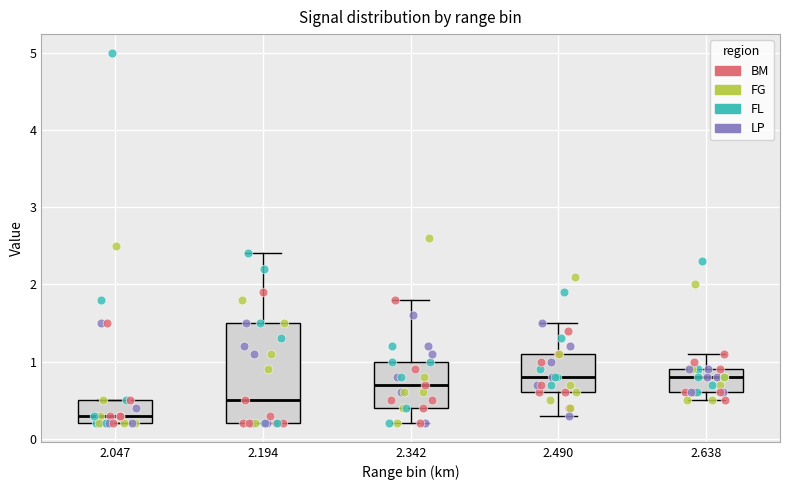

Which box's median line is the lowest?

2.047